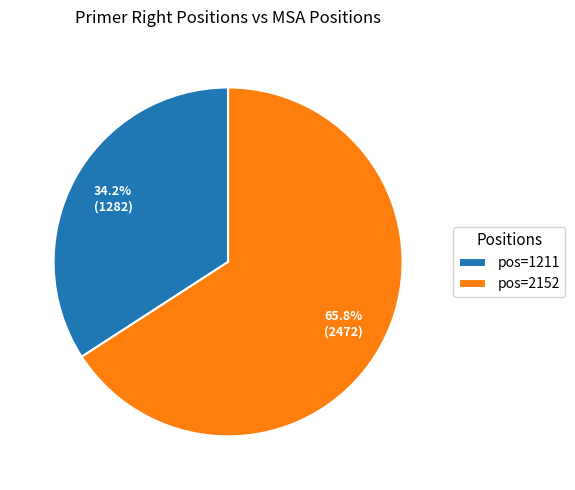

Between pos=1211 and pos=2152, which is larger?

pos=2152